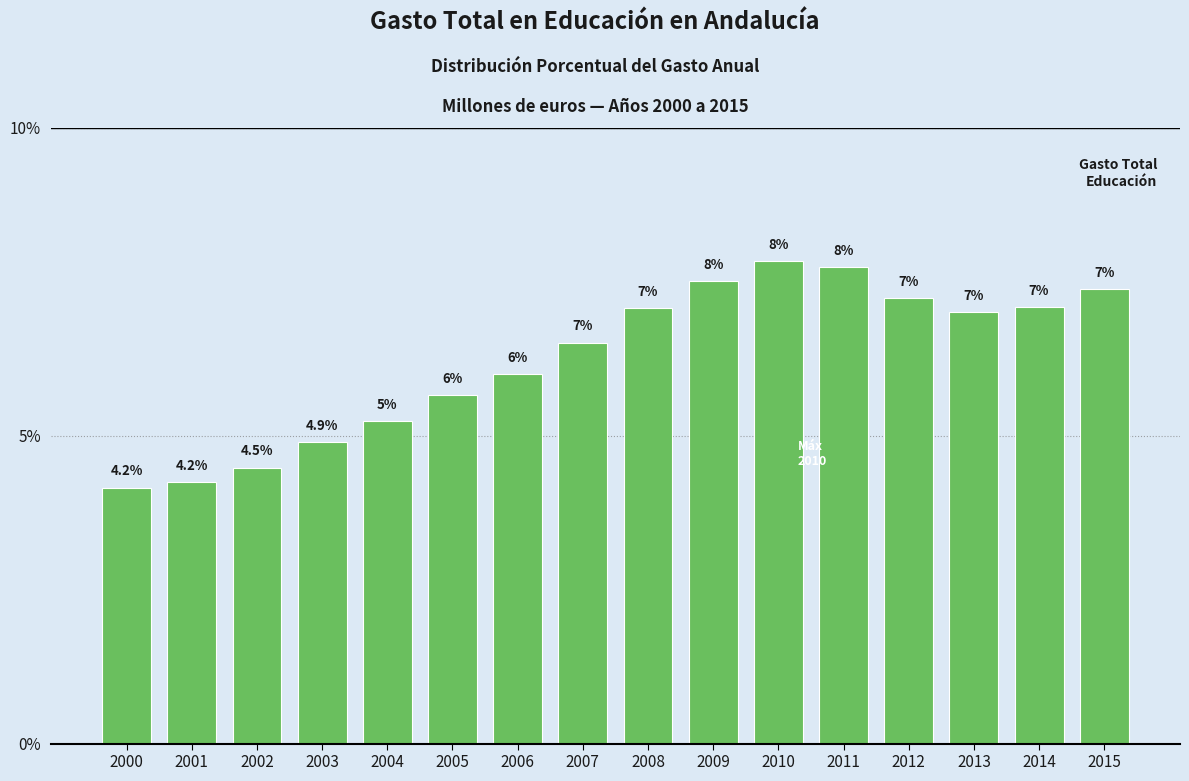

What is the difference between the values at 2007 and 2009?

1.0